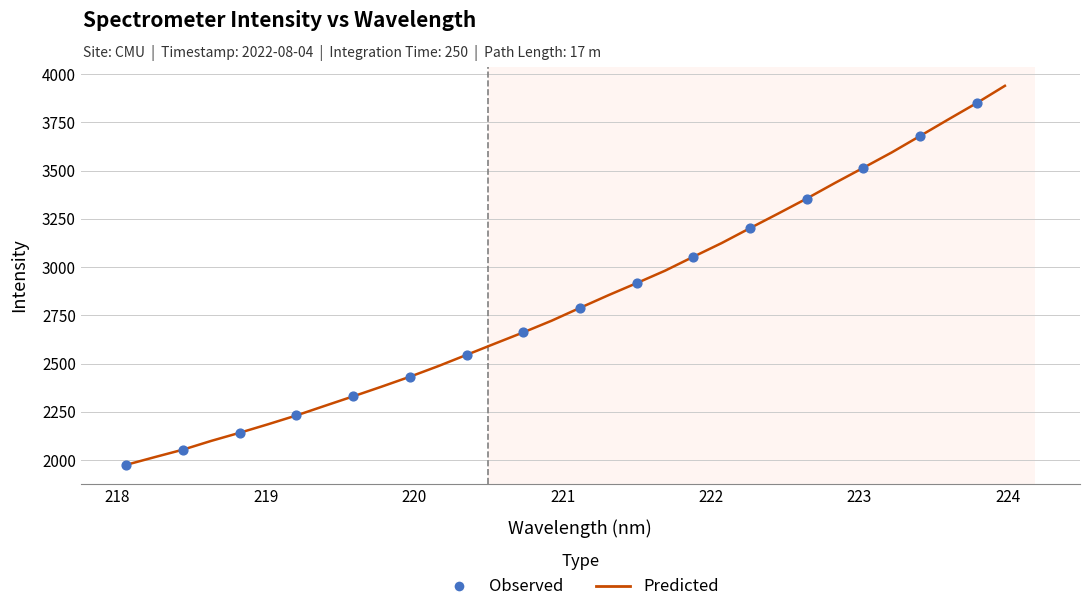

What is the difference between the maximum and minimum values?

1965.0